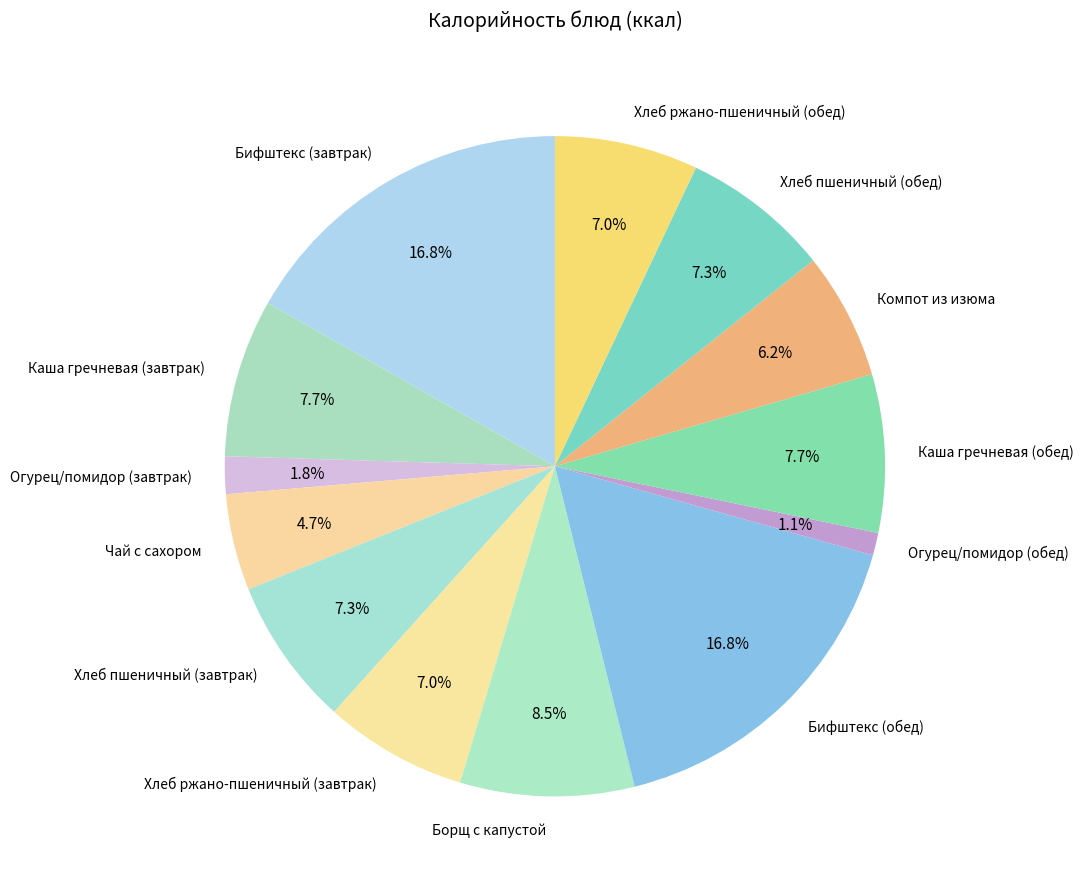

The Огурец/помидор (завтрак) slice represents 2% of the pie. True or false?

True